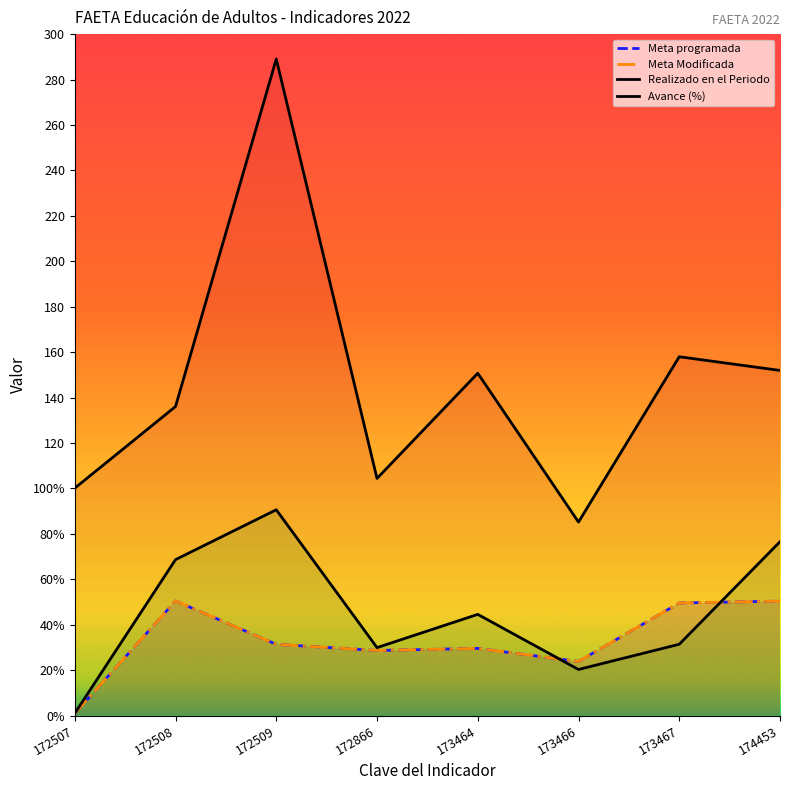

Is it true that Realizado en el Periodo equals 76.5 at 174453?

True